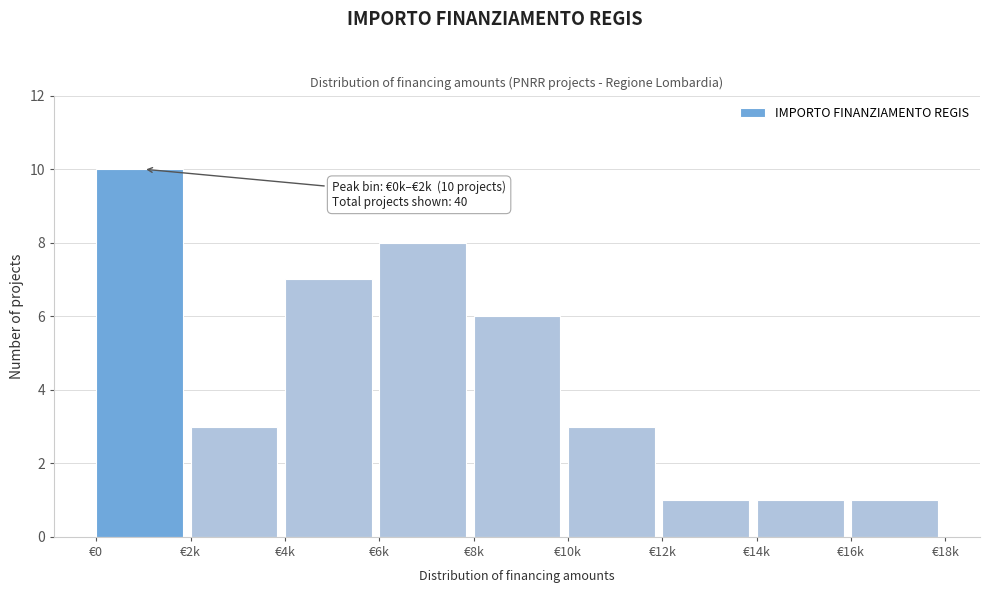

Reading left to right, what are all the values shown in this chart?

€0=10	€2k=3	€4k=7	€6k=8	€8k=6	€10k=3	€12k=1	€14k=1	€16k=1